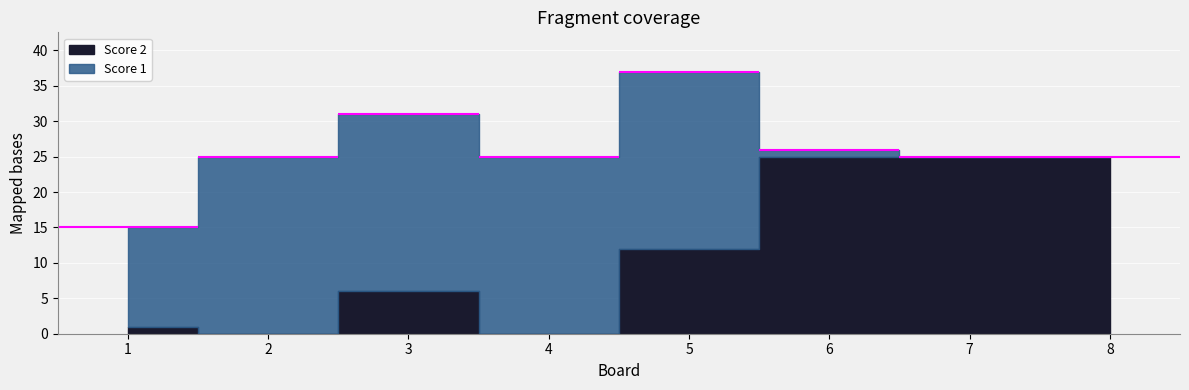

What is the difference between the Score 1 values at 1 and 8?

14